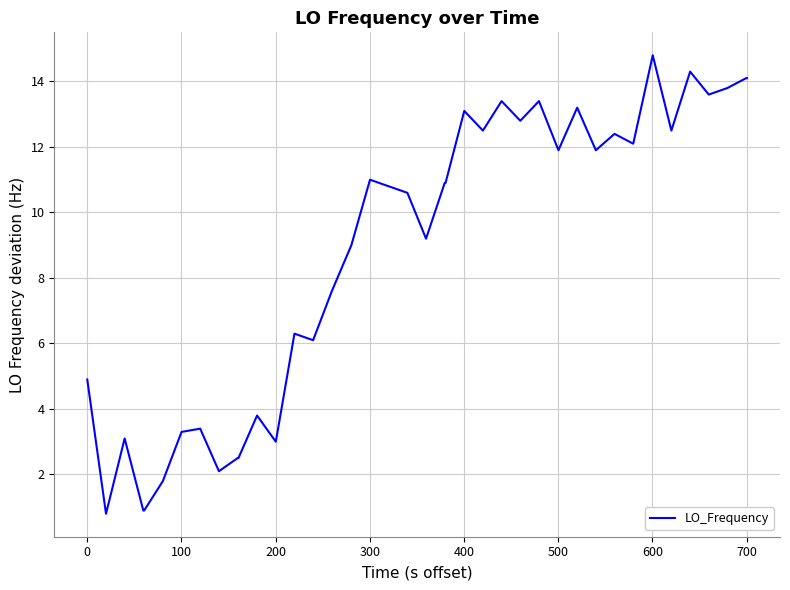

What is the smallest value displayed?

0.8